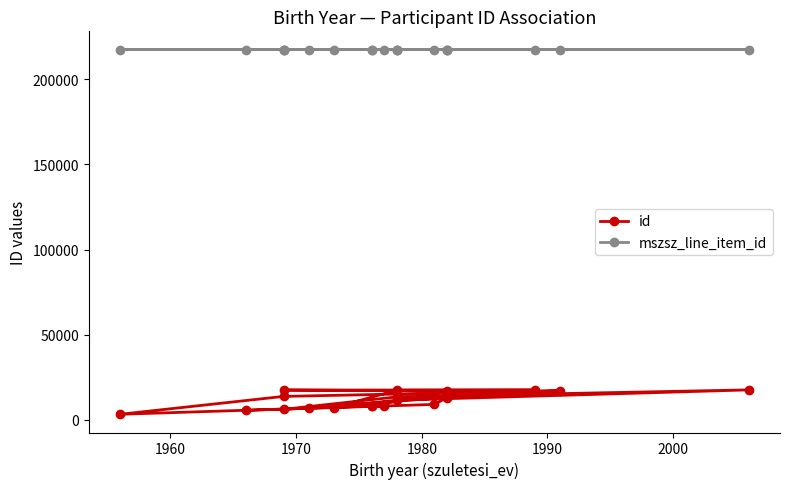

The id series shows 18579 at 8. True or false?

False